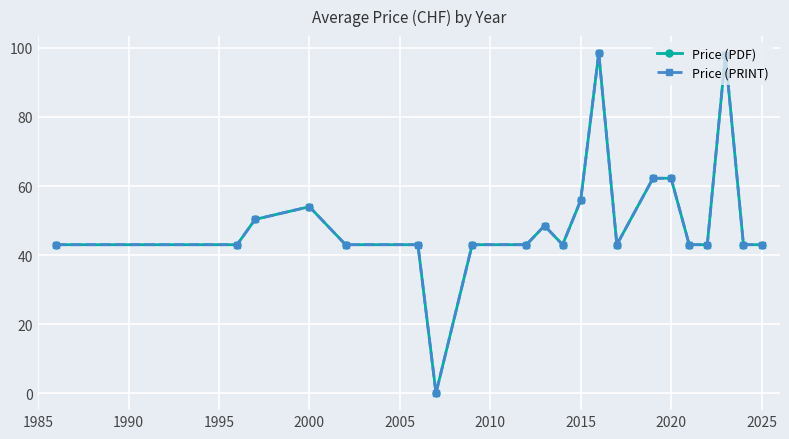

Does the chart display data point markers on the line(s)?

Yes